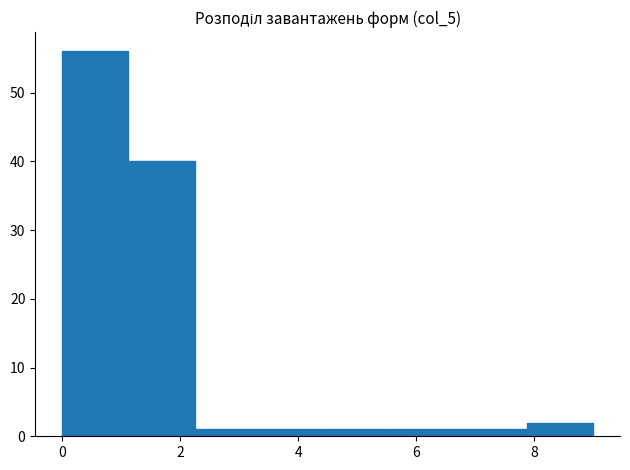

Which range on the x-axis has the tallest bar?

0.0 to 1.2